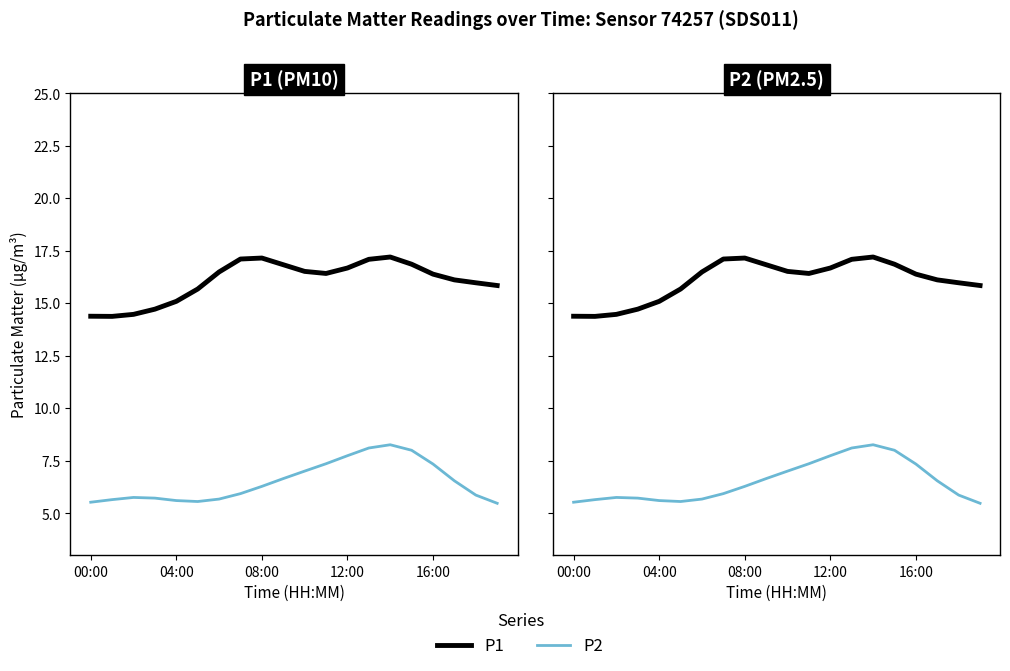

Rank the series by their maximum value, from highest to lowest.

P1, P2